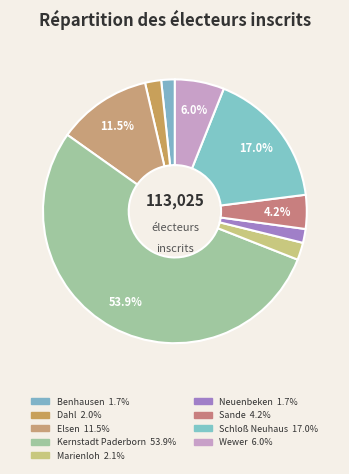

How many segments does this pie chart have?

9